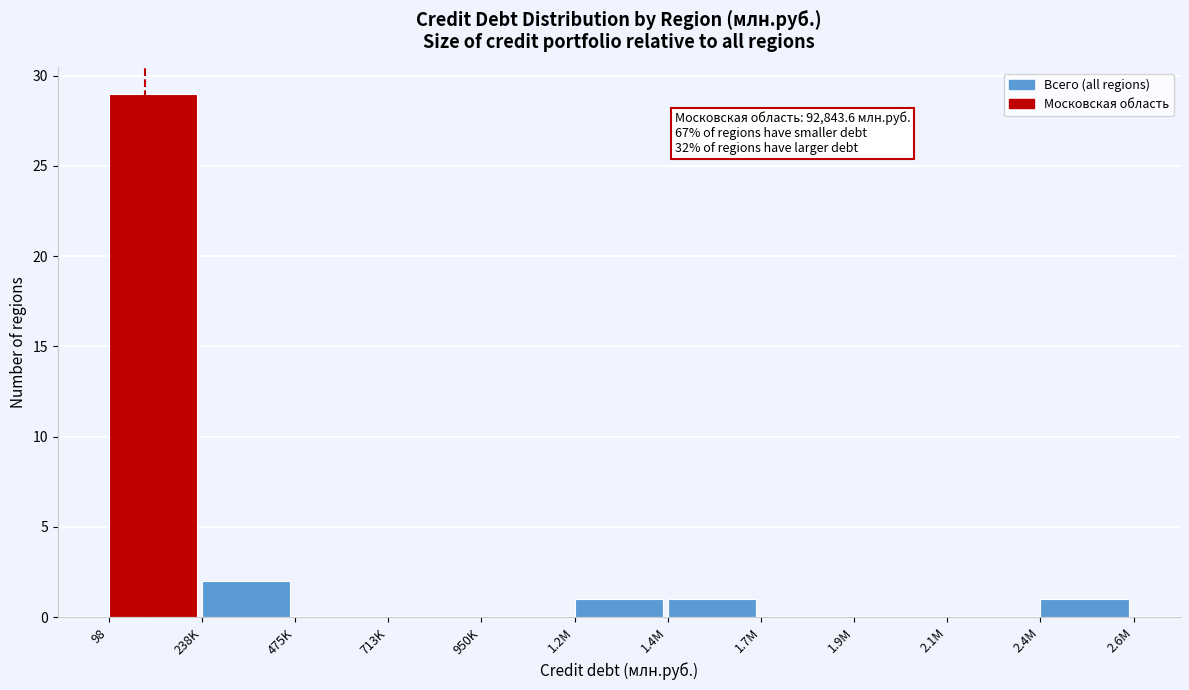

Reading right to left, what are all the values shown in this chart?

2.4M=1	2.1M=0	1.9M=0	1.7M=0	1.4M=1	1.2M=1	950K=0	713K=0	475K=0	238K=2	98=29